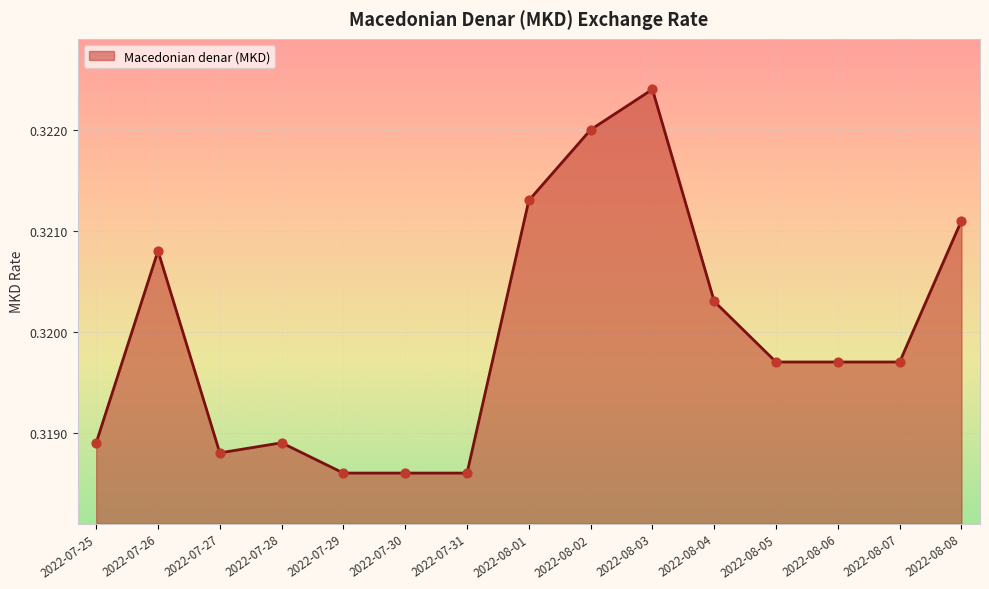

Between 2022-07-25 and 2022-08-08, which is larger?

2022-08-08